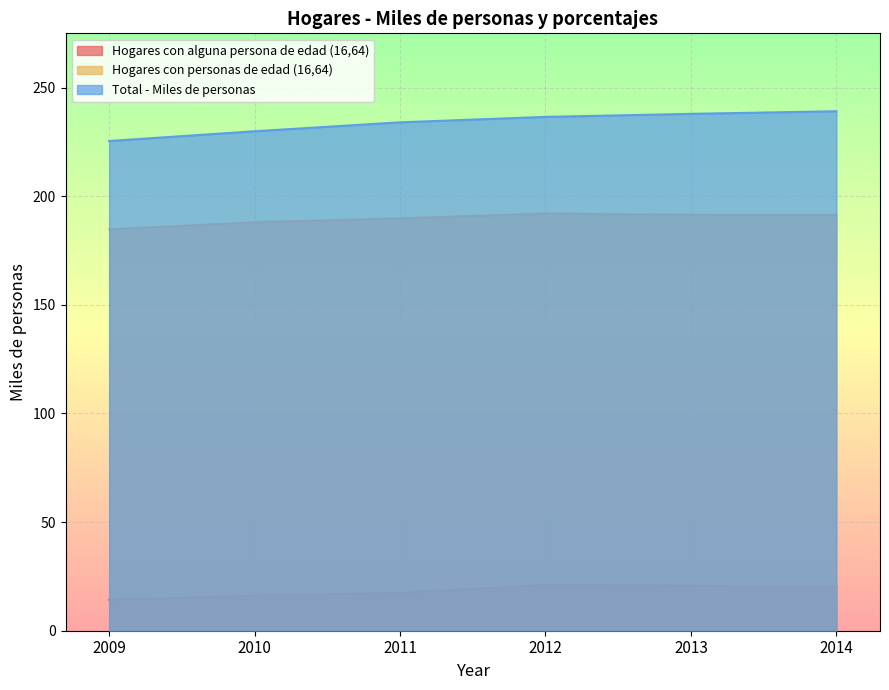

At how many categories does at least one series exceed 169?

6